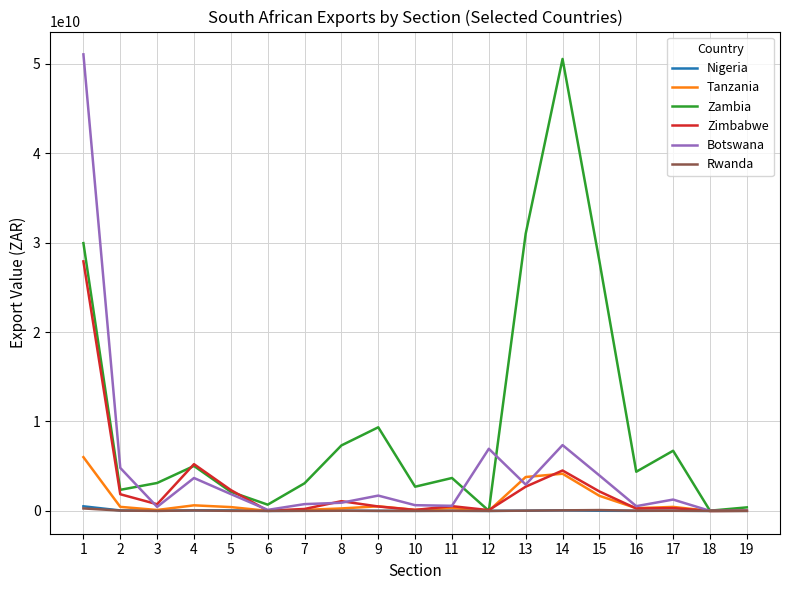

Does the chart have visible grid lines?

Yes